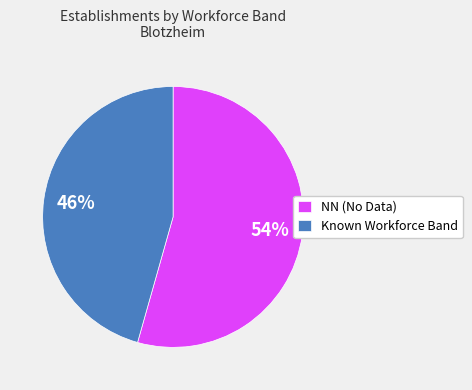

Between Known Workforce Band and NN (No Data), which is larger?

NN (No Data)